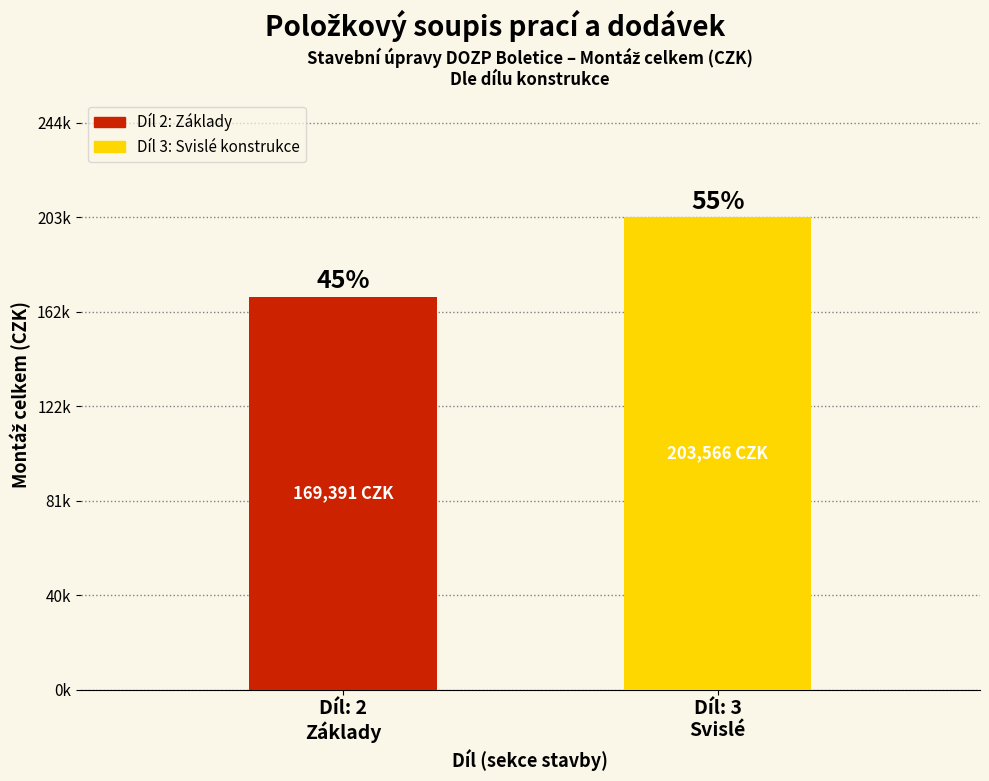

Are the bars horizontal?

No